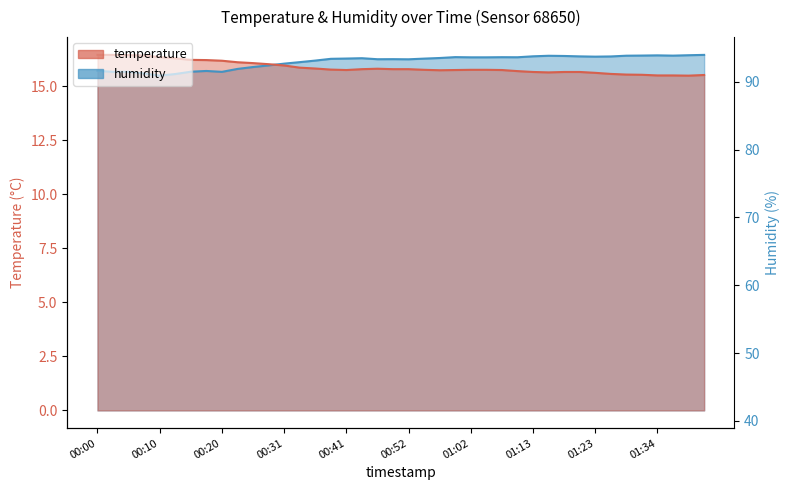

List the series in order of their overall mean, highest first.

humidity, temperature